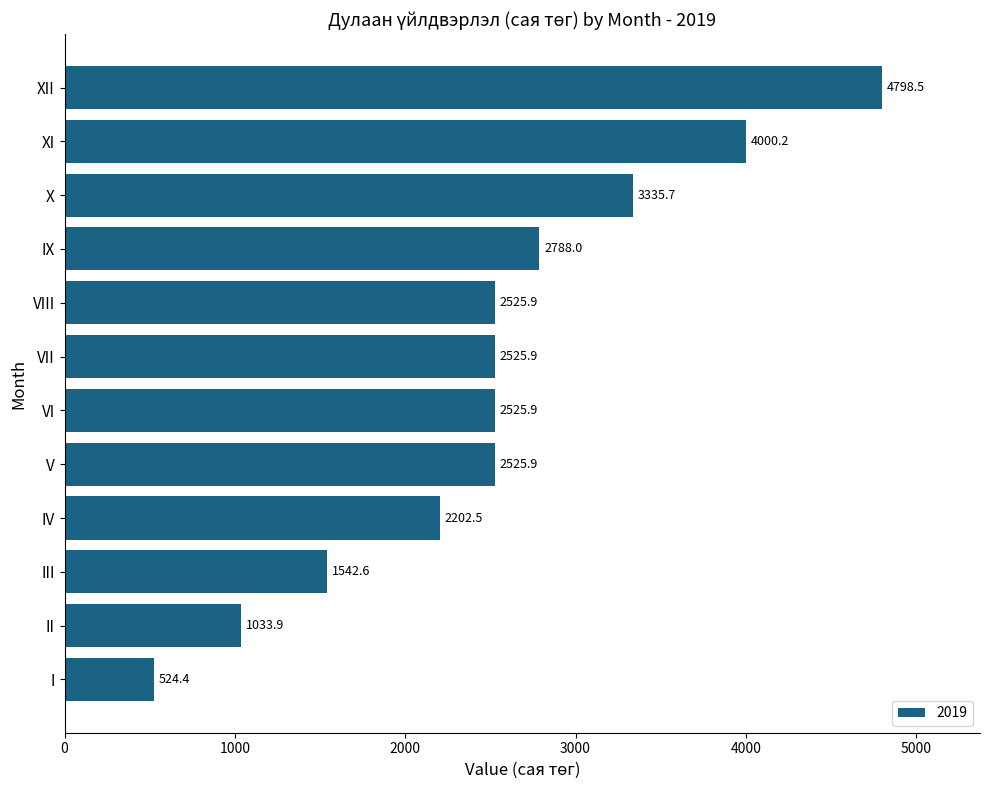

The value at VI is 3889.5. True or false?

False